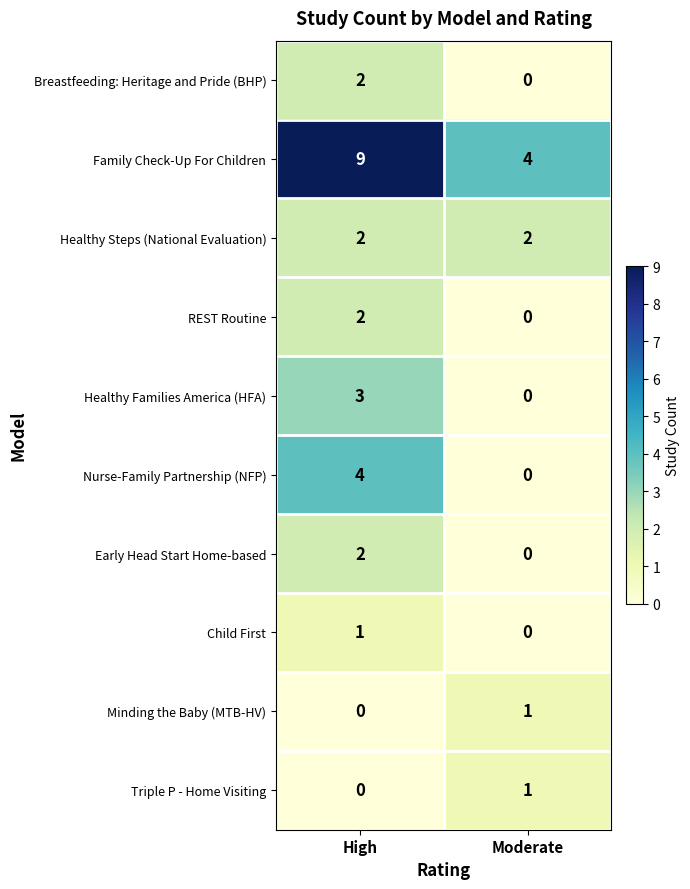

At which label does Child First reach its minimum?

Moderate